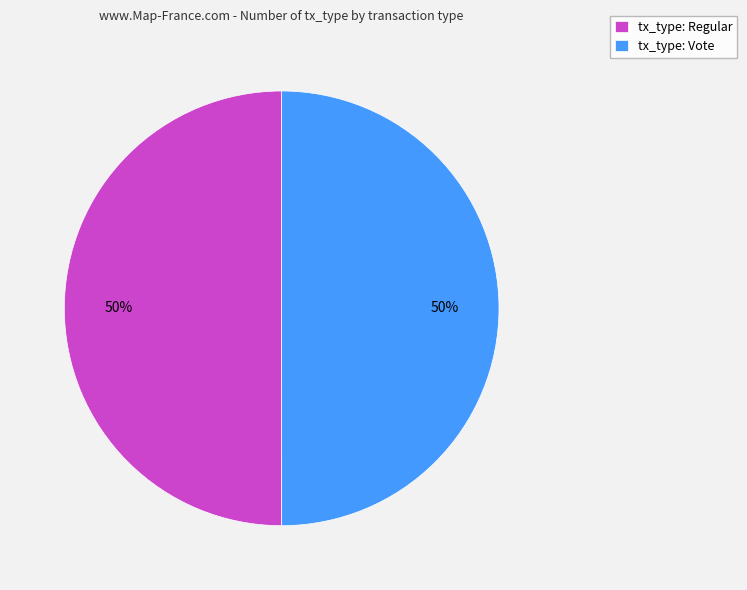

What is the ratio of the value at tx_type: Regular to the value at tx_type: Vote?

1.0